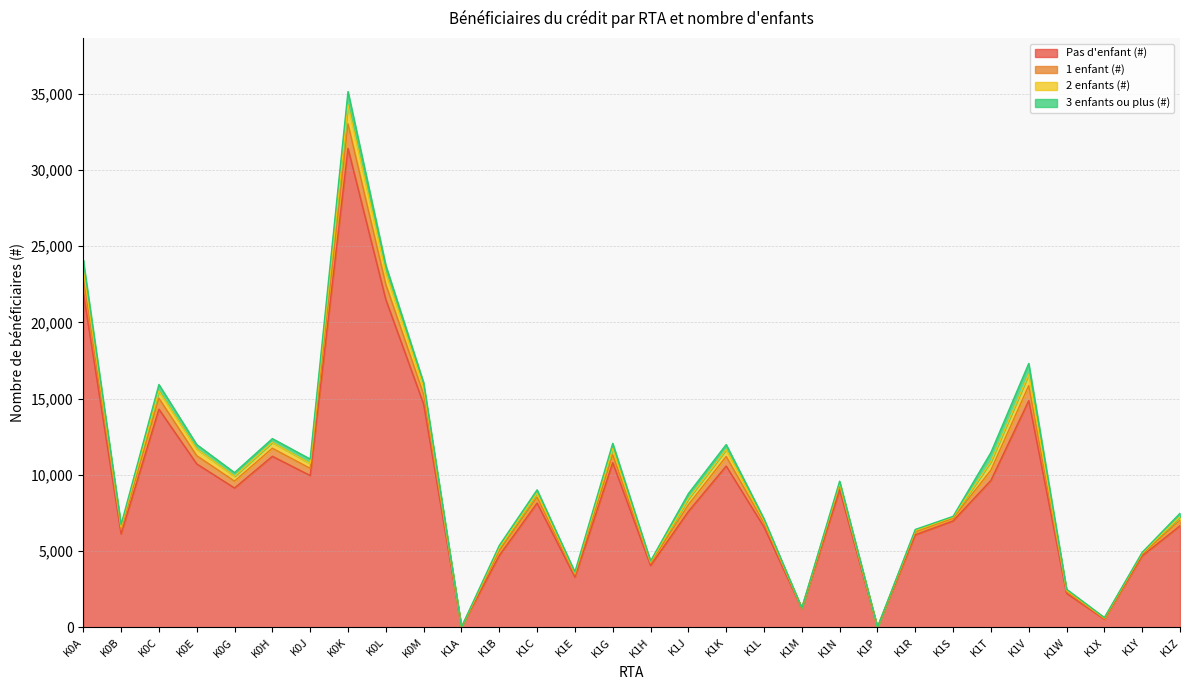

Between K1E and K1V, which is larger?

K1V